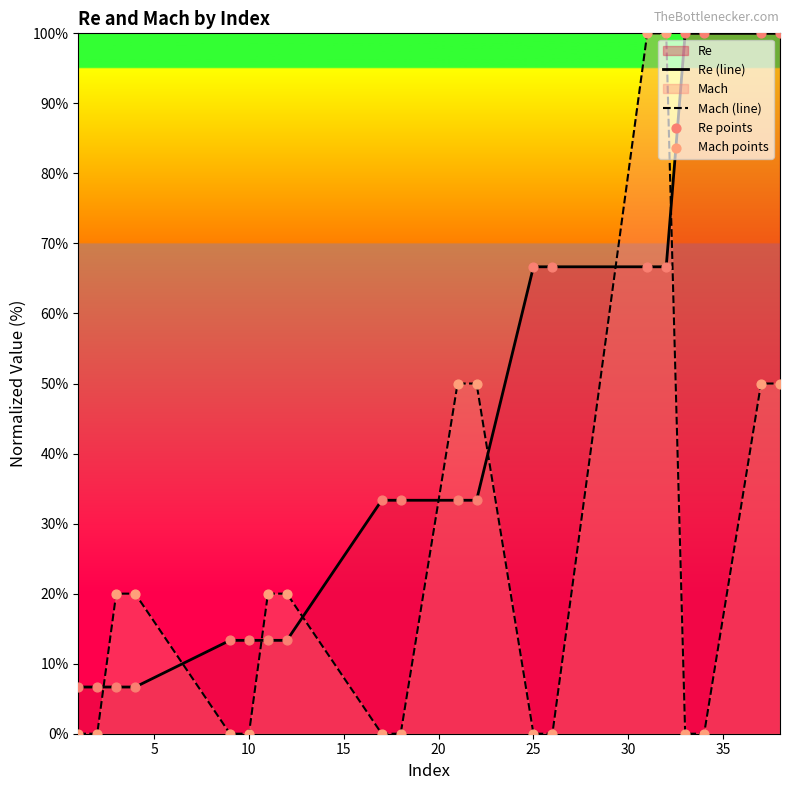

Is it true that Re (line) equals 66.7 at 25?

True